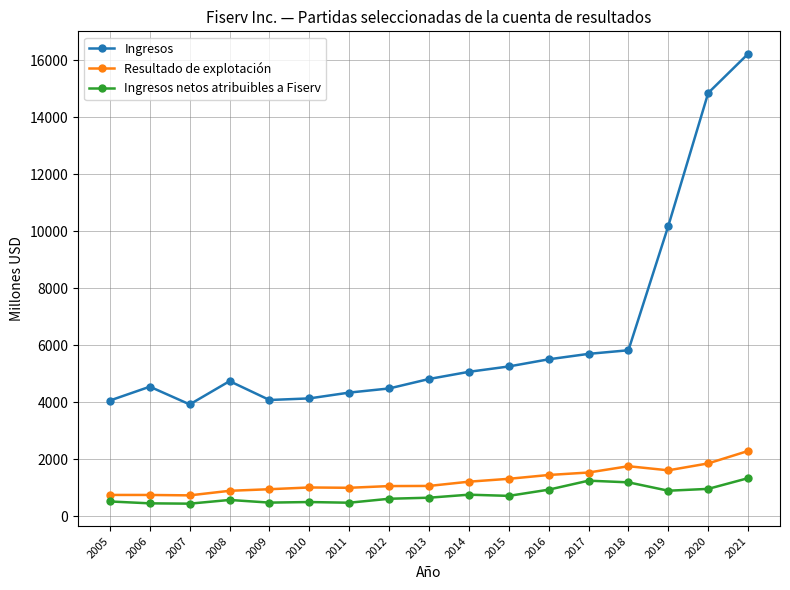

Which series has the widest spread of values?

Ingresos